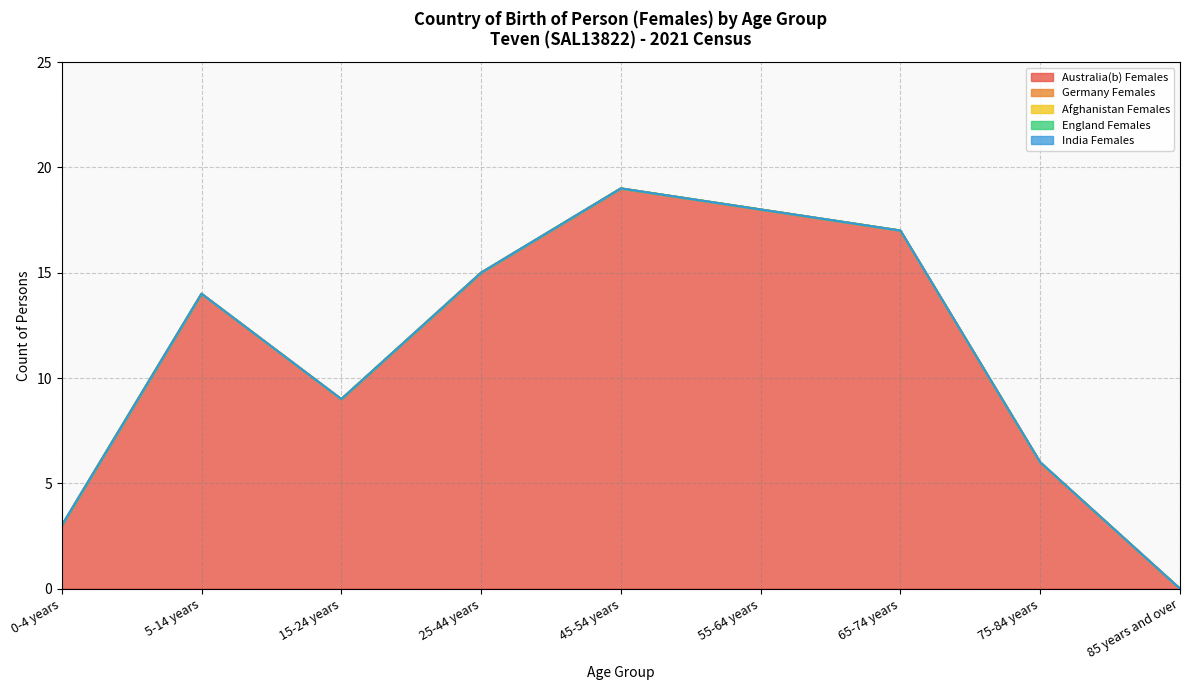

At which category is the sum across all series the highest?

45-54 years